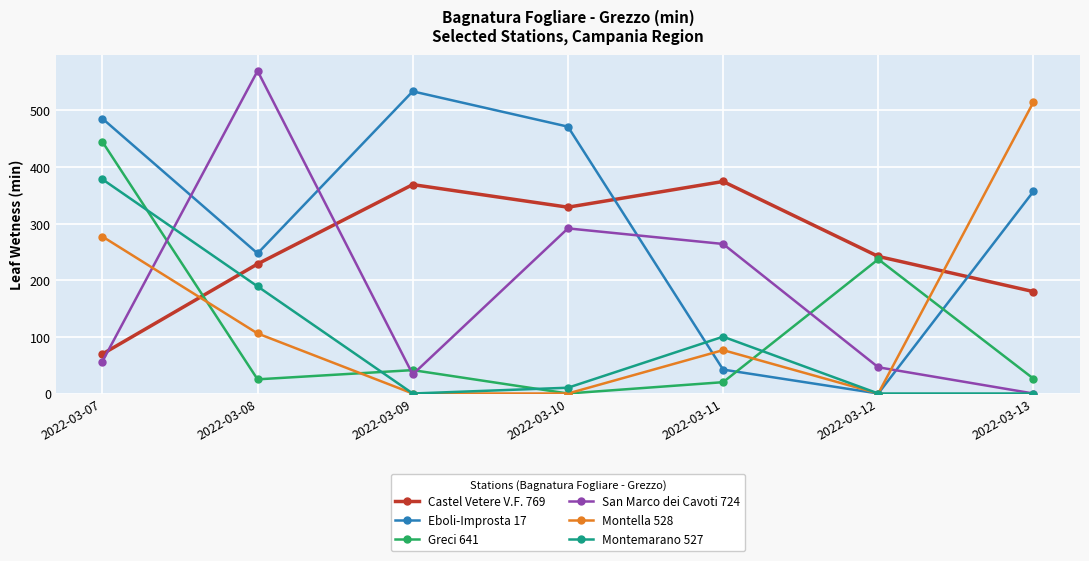

What is the maximum value for Montella 528?

514.4